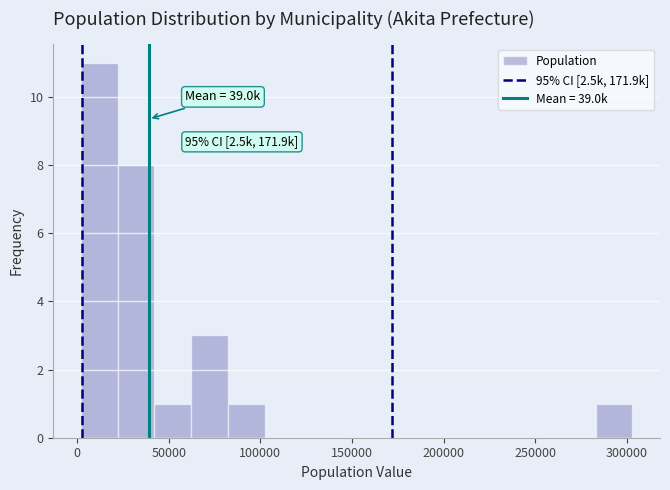

Over which range of the x-axis is the bar tallest?

0 to 20000